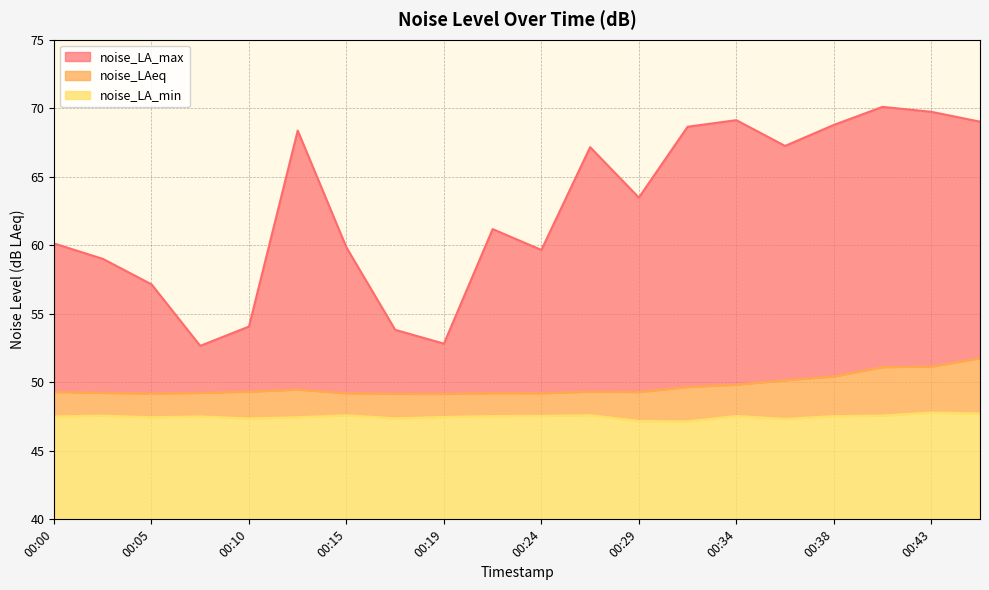

True or false: noise_LA_min has more than 1 interior local peaks.

True